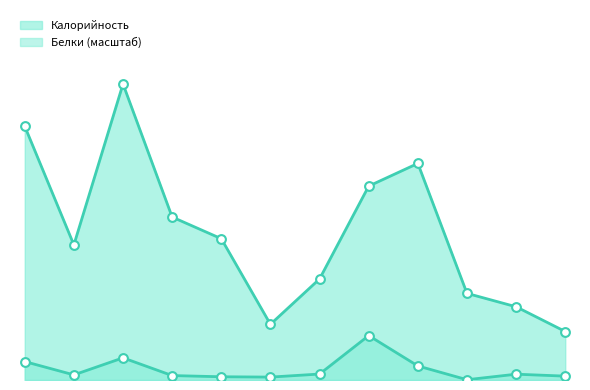

Is the value of Белки at Бутерброд greater than the value of Калорийность at Каша ячневая?

No